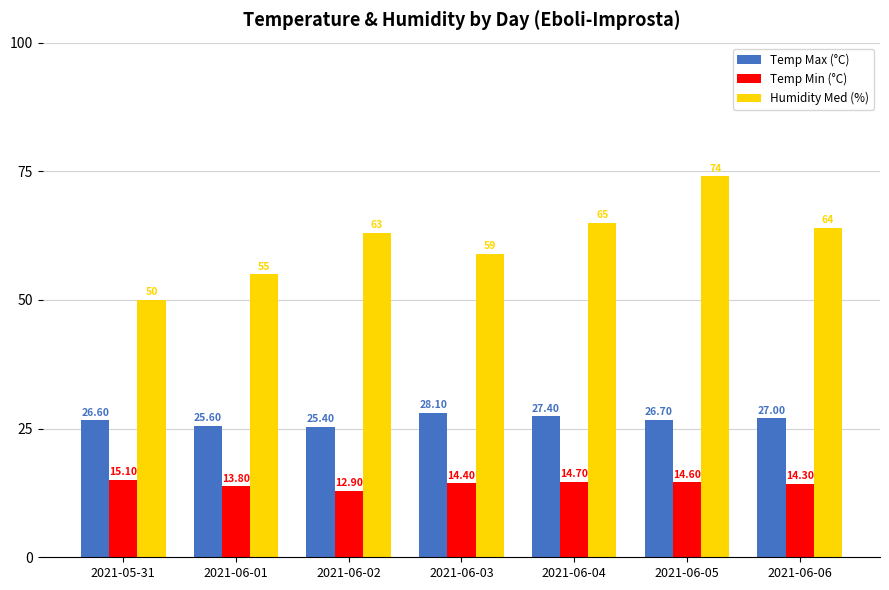

Reading left to right, list all the values displayed in this chart.

Temp Max (°C): 26.6	25.6	25.4	28.1	27.4	26.7	27.0
Temp Min (°C): 15.1	13.8	12.9	14.4	14.7	14.6	14.3
Humidity Med (%): 50.0	55.0	63.0	59.0	65.0	74.0	64.0